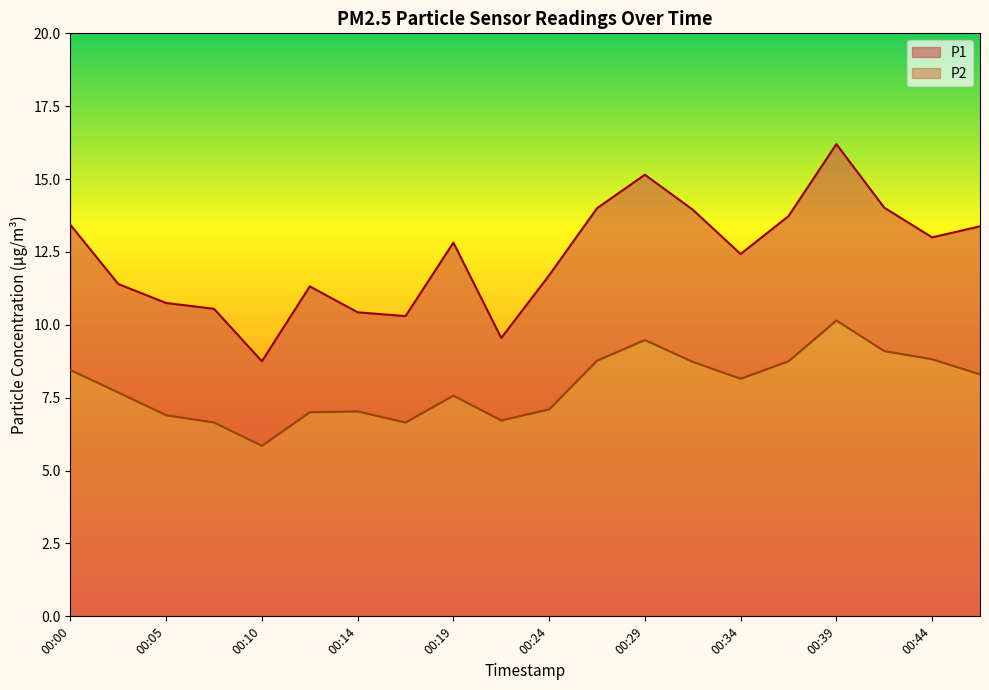

What is the total value across all series at 00:02?

19.1